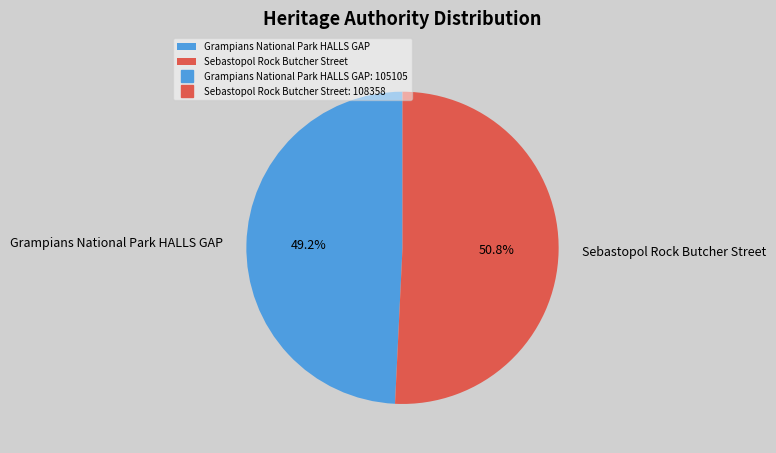

To the nearest percent, what percentage of the pie is Grampians National Park HALLS GAP?

49%